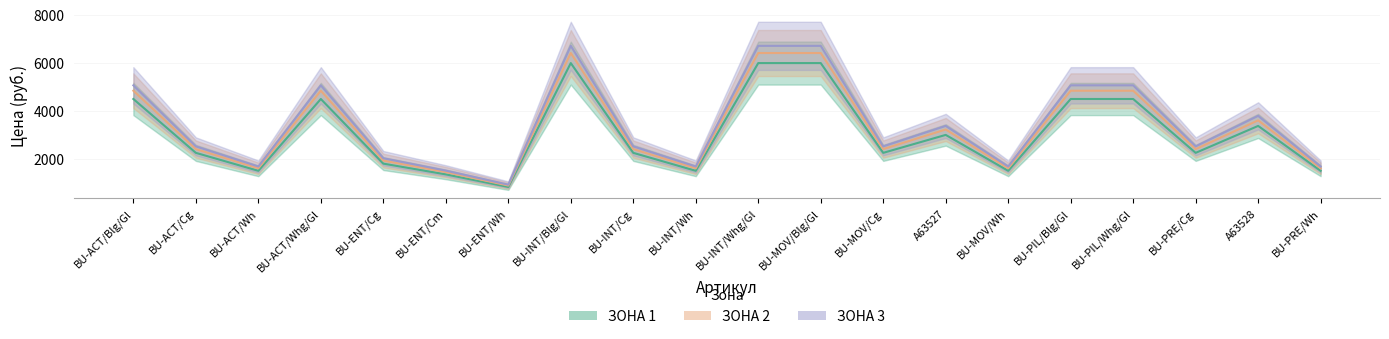

True or false: ЗОНА 3 and ЗОНА 1 cross at least once.

False